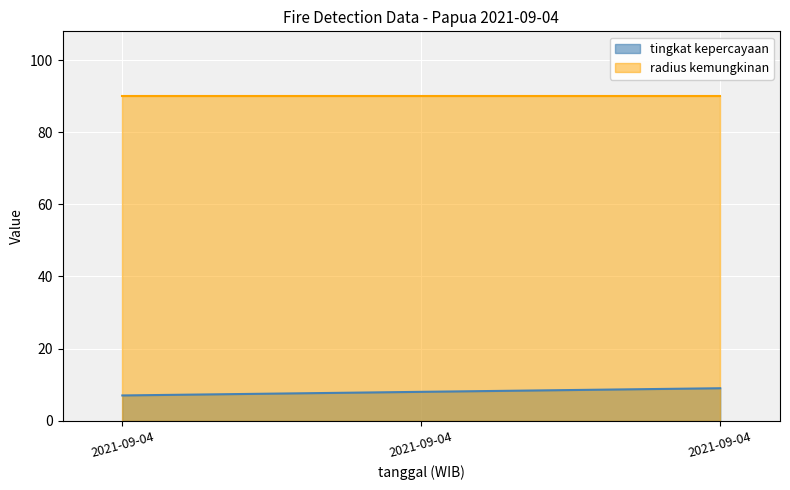

Count the number of data series in this chart.

2